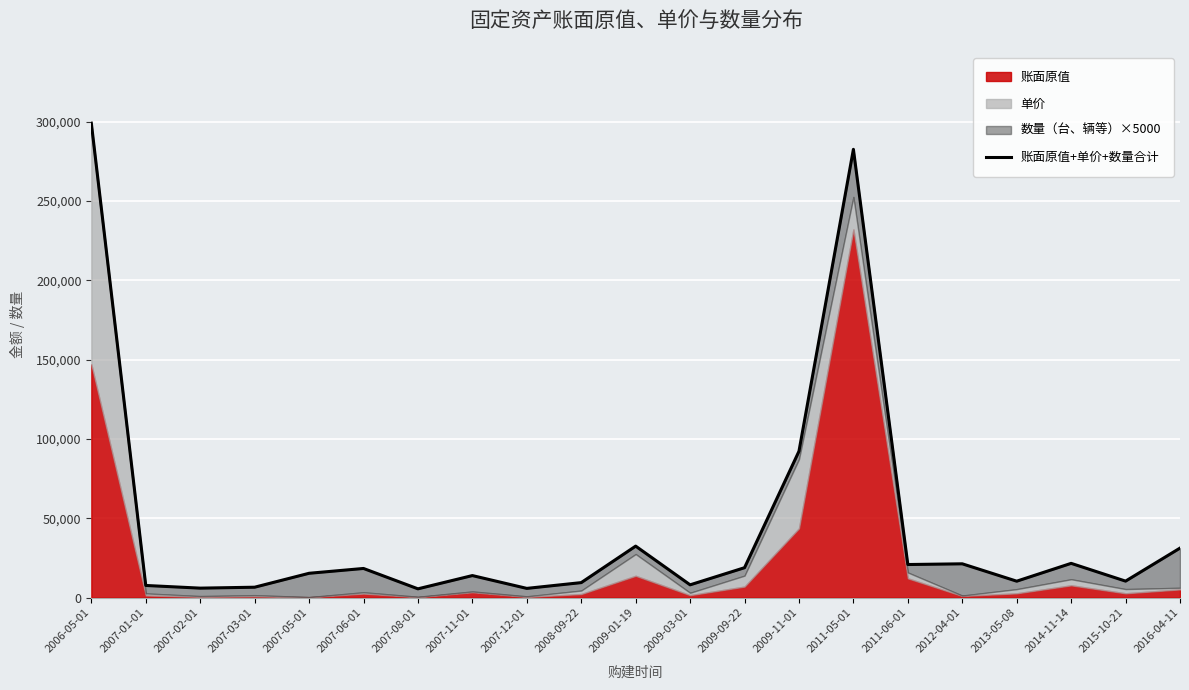

True or false: the data shows 11369.6 at 2009-03-01.

False